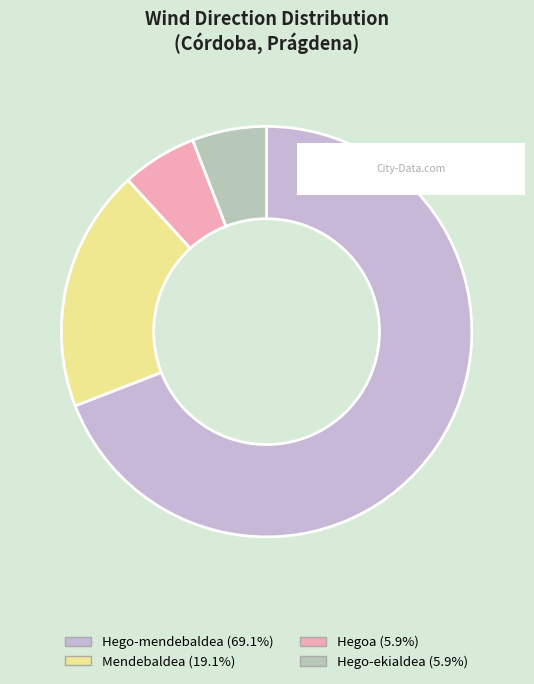

Which has a higher value, Mendebaldea or Hego-mendebaldea?

Hego-mendebaldea